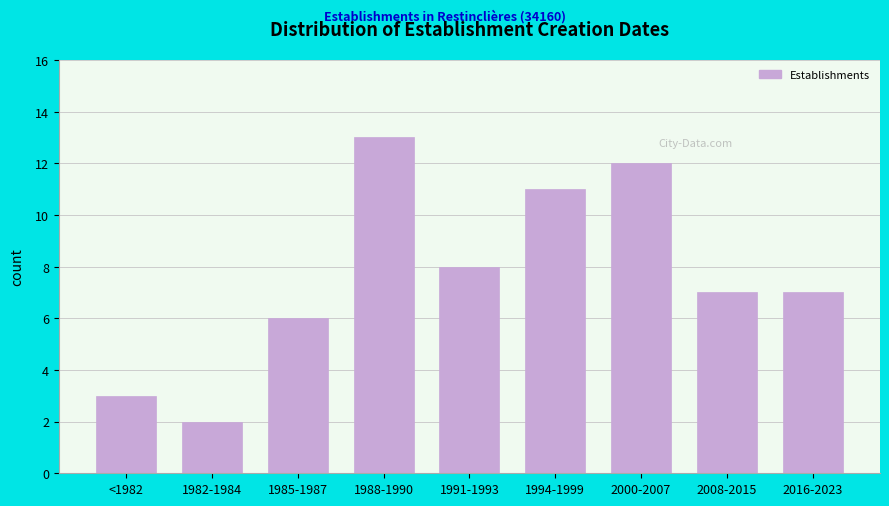

Reading left to right, transcribe all the data shown in this chart.

<1982=3	1982-1984=2	1985-1987=6	1988-1990=13	1991-1993=8	1994-1999=11	2000-2007=12	2008-2015=7	2016-2023=7